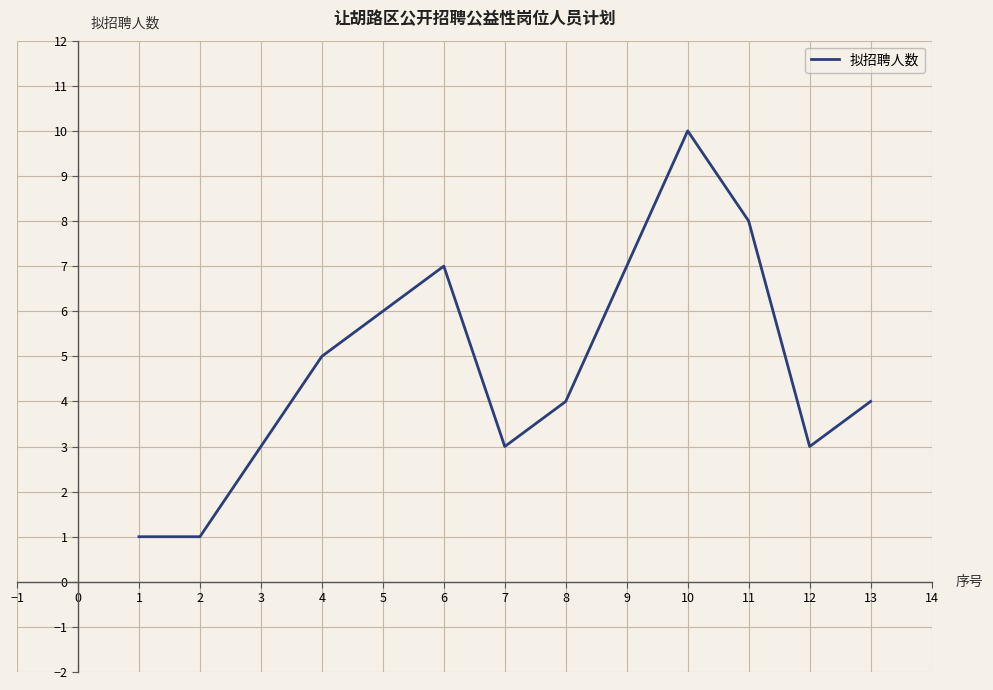

The value at 4 is 5. True or false?

True